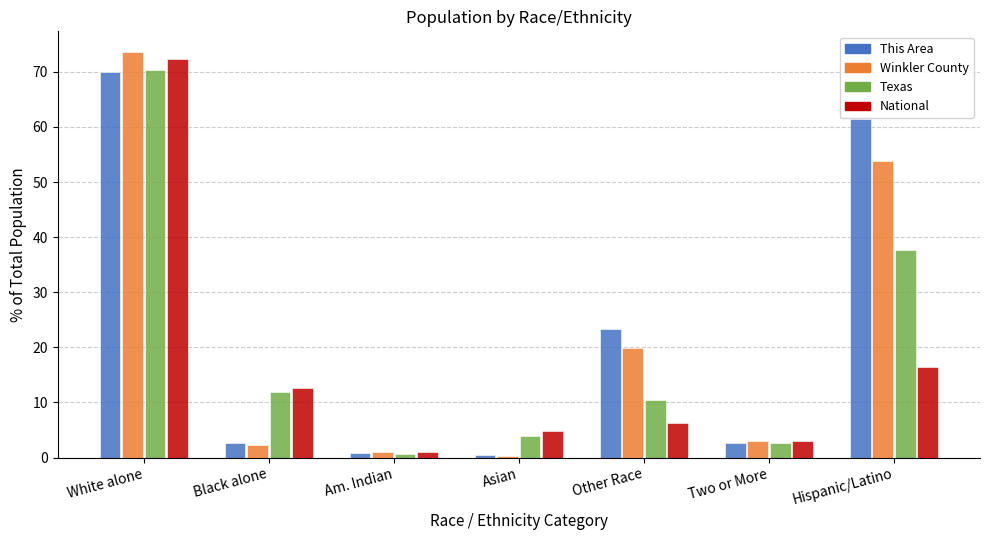

Which series changed the most between Am. Indian and Hispanic/Latino?

This Area